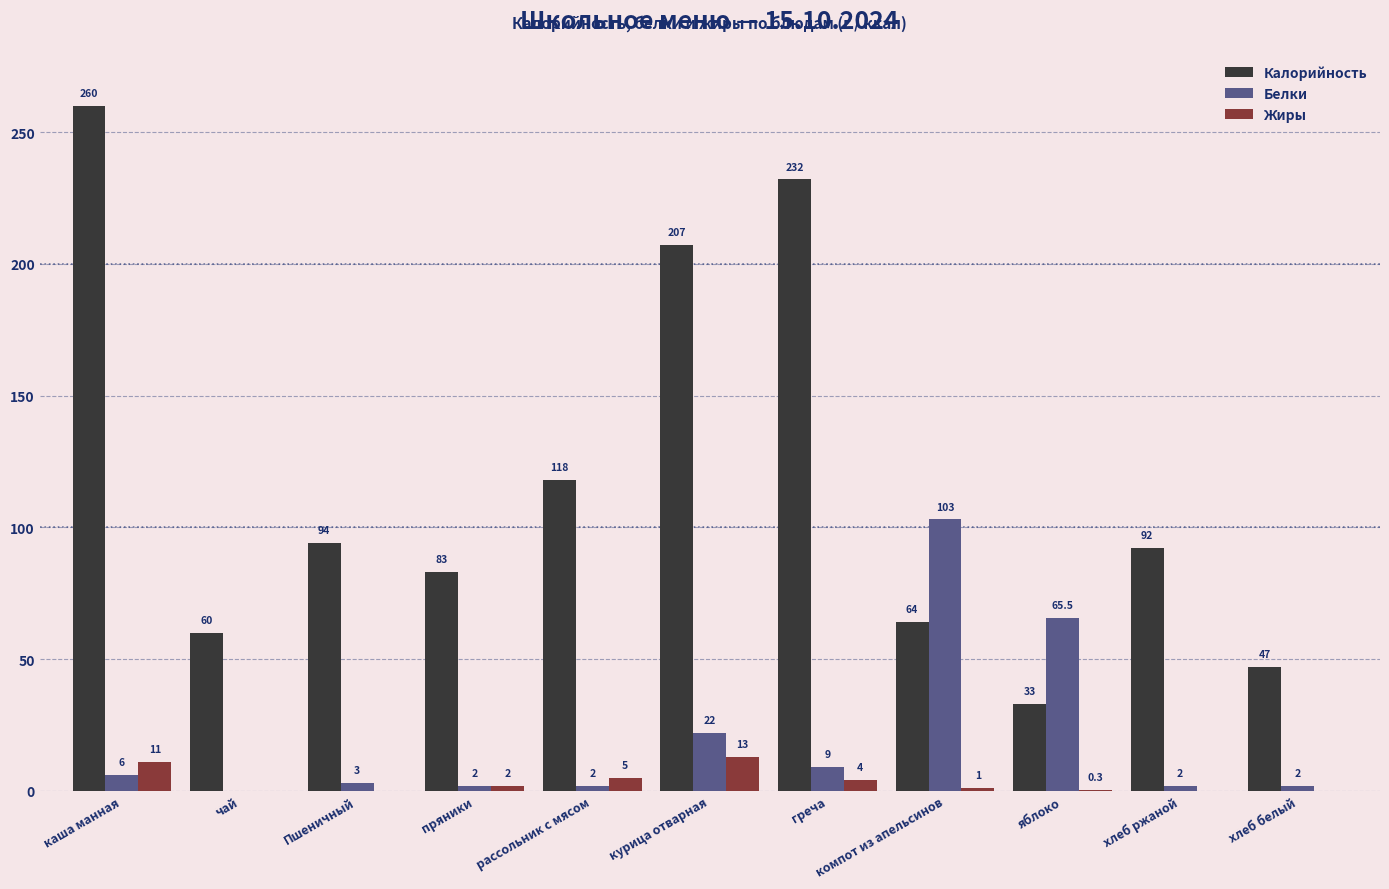

Are the bars grouped side by side (vs. stacked)?

Yes